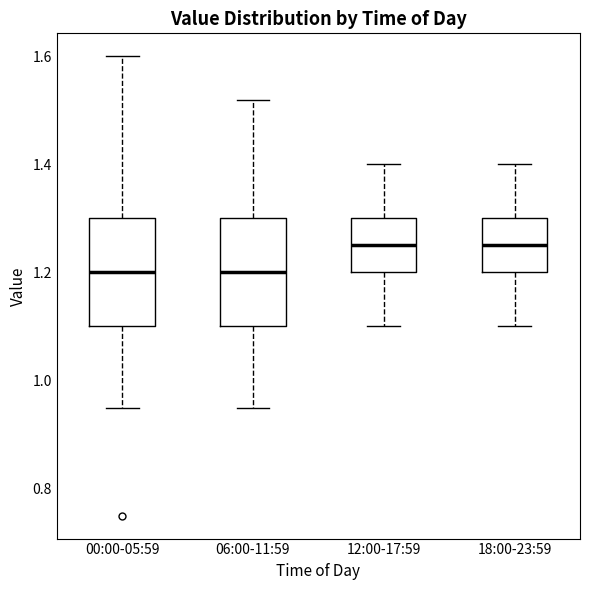

Reading left to right, transcribe this box plot: for each box, give where its median line is, the range the box spans, and where its two whiskers end, as read against the y-axis. The values are not printed on the chart, so give them approximately, as read against the axis.

00:00-05:59: median 1.20, box 1.10 to 1.30, whiskers 0.96 to 1.60
06:00-11:59: median 1.20, box 1.10 to 1.30, whiskers 0.96 to 1.52
12:00-17:59: median 1.26, box 1.20 to 1.30, whiskers 1.10 to 1.40
18:00-23:59: median 1.26, box 1.20 to 1.30, whiskers 1.10 to 1.40